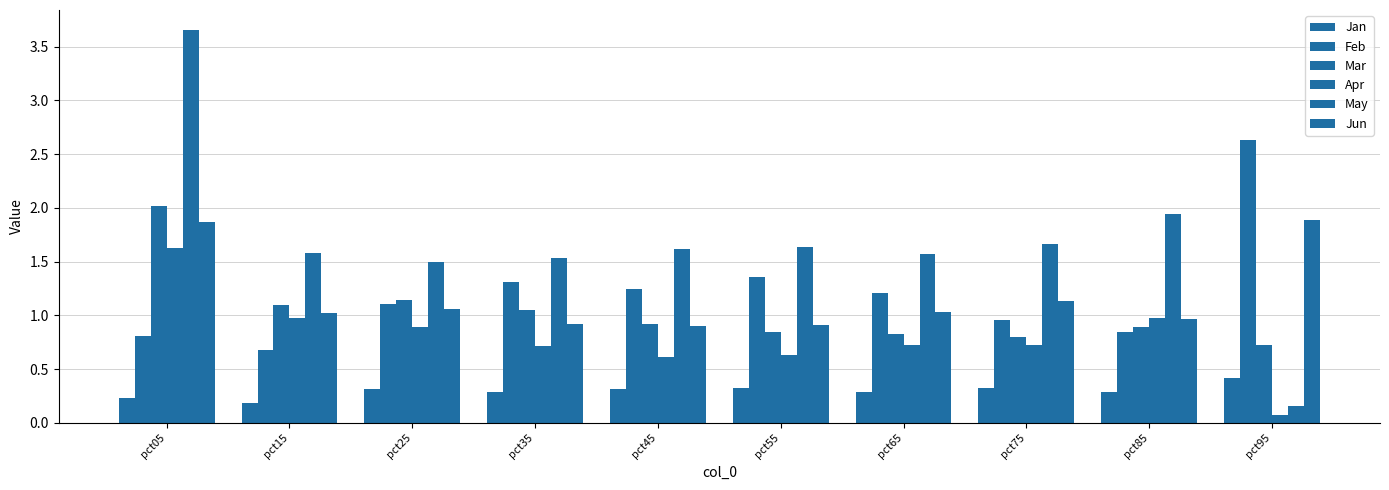

What is the value of the Jun bar at the 10th from the left?

1.9